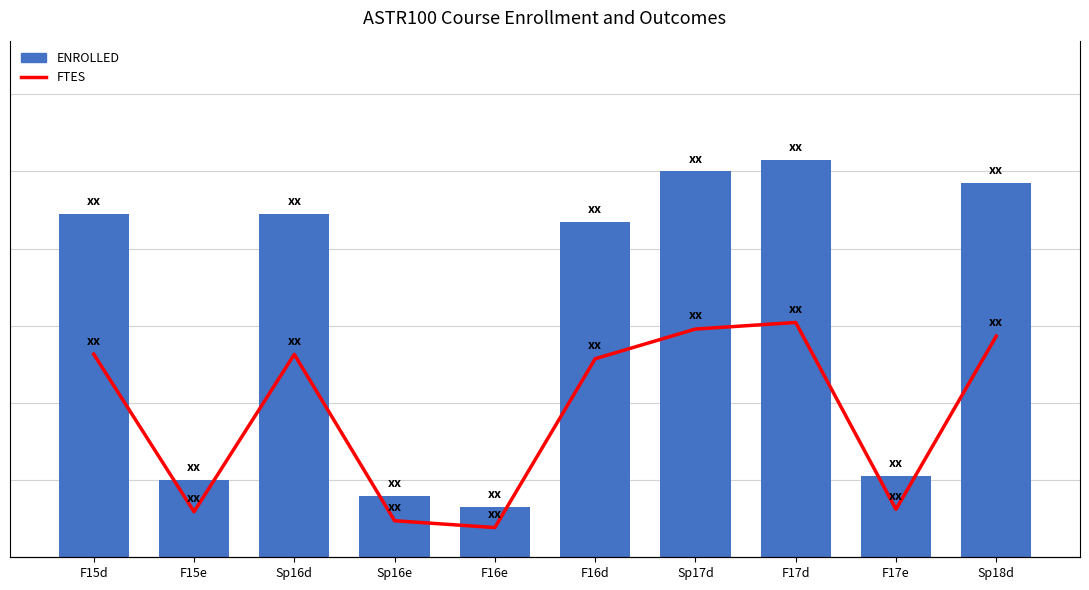

What position from the right is Sp17d?

4